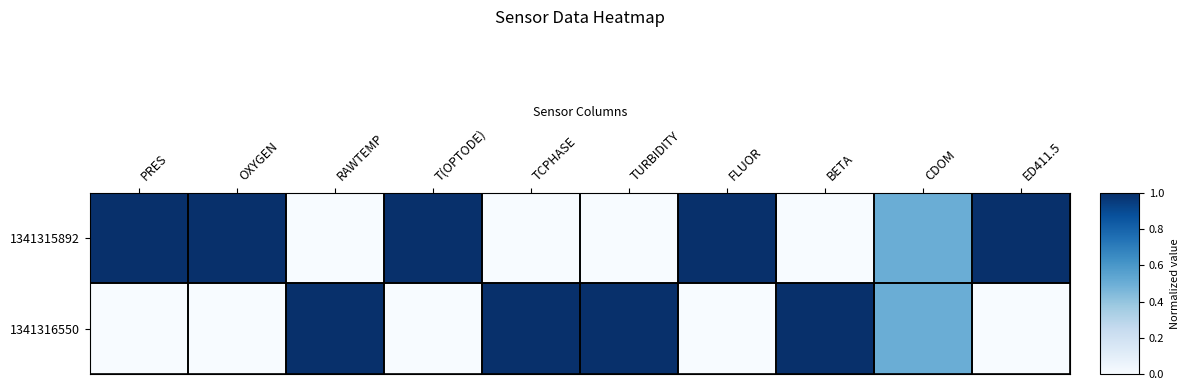

Which series has the largest range (max minus min)?

1341315892